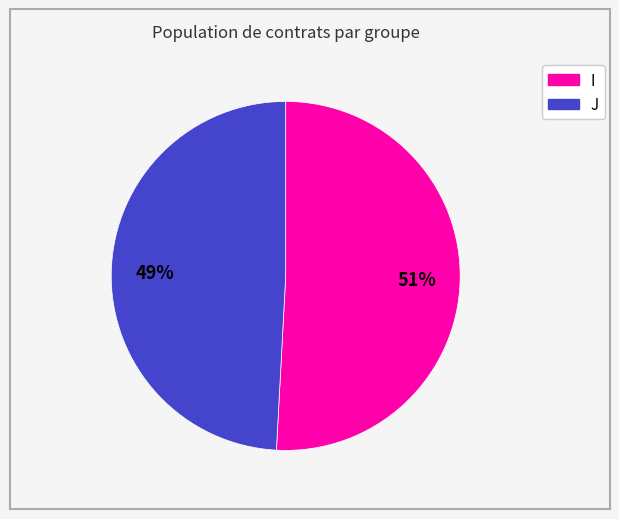

Between J and I, which is larger?

I